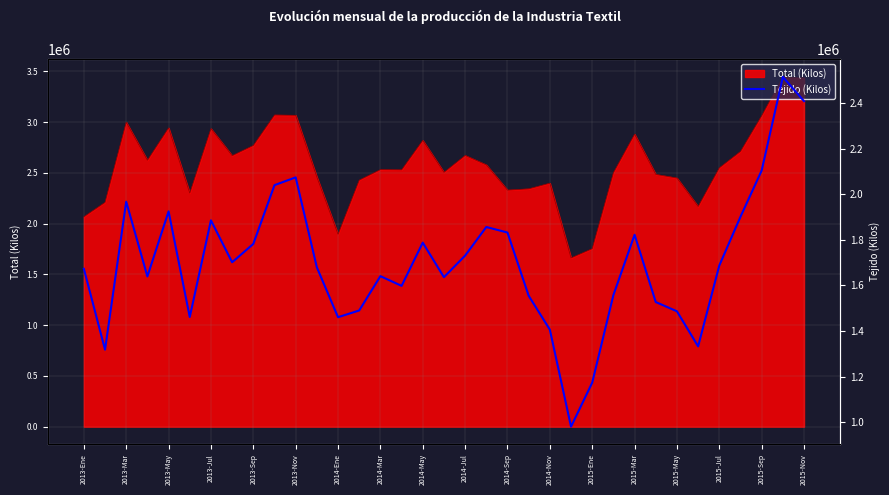

The value of Total (Kilos) at 2015-May is 1571332.1. True or false?

False